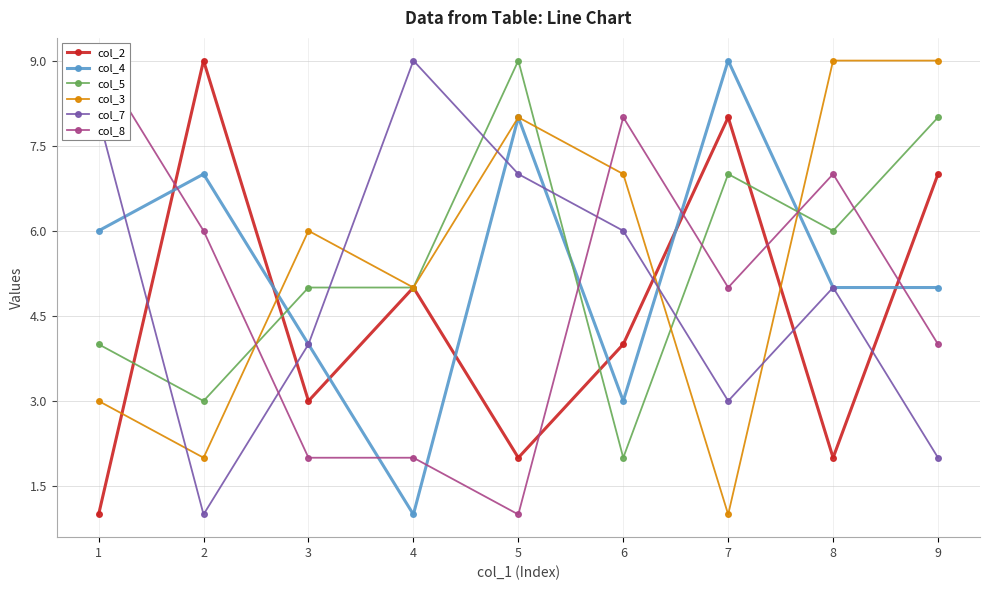

Where does the col_5 series first go above 5?

5